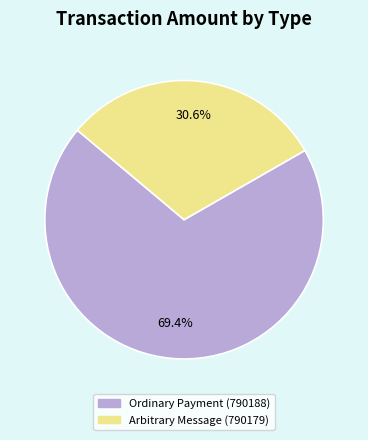

True or false: Arbitrary Message (790179) accounts for 24% of the total.

False